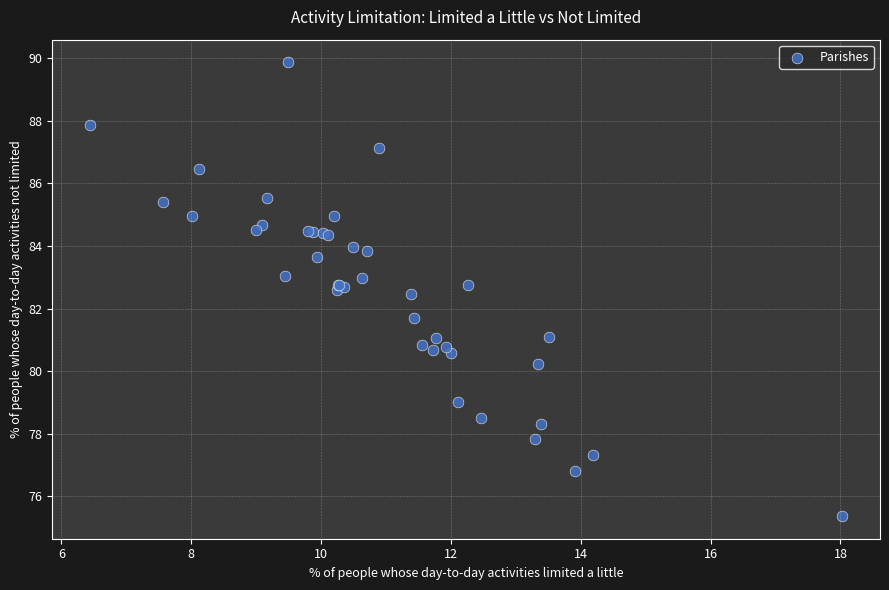

What Y value in the scatter plot is closest to 82?

81.7